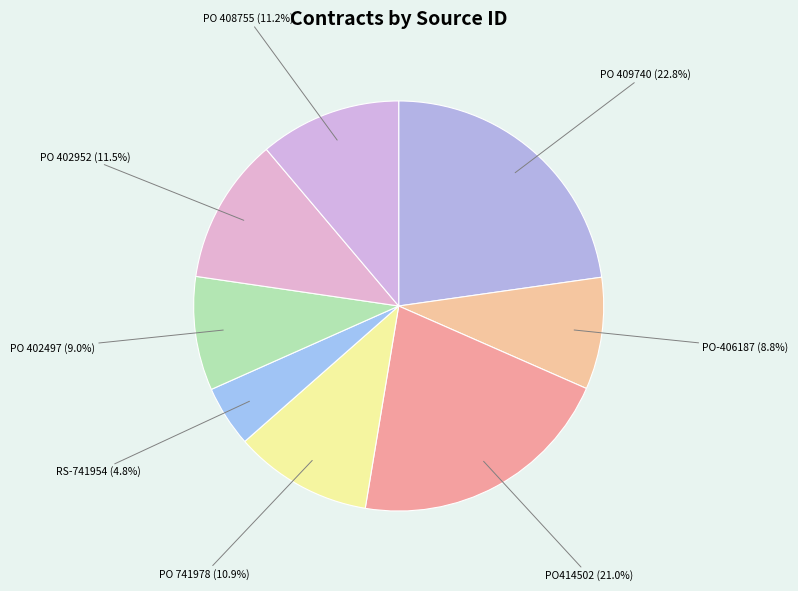

Which slice is the smallest?

RS-741954